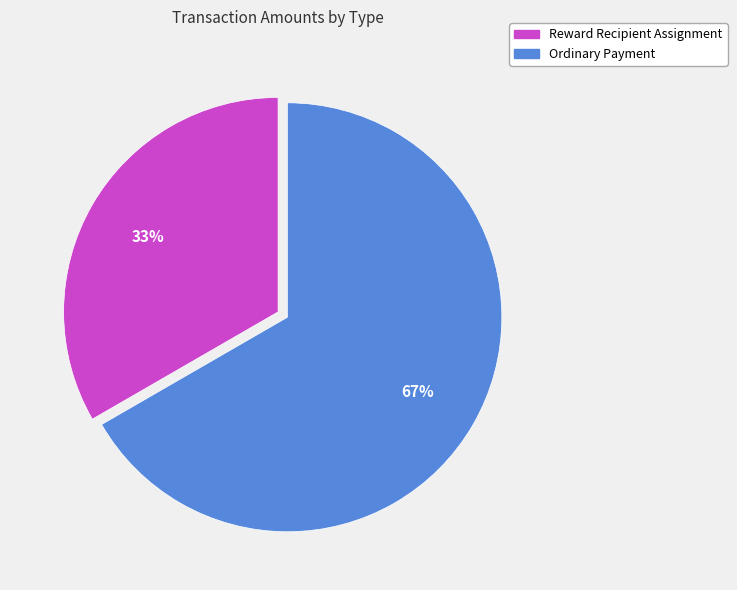

To the nearest percent, what percentage of the pie is Ordinary Payment?

67%